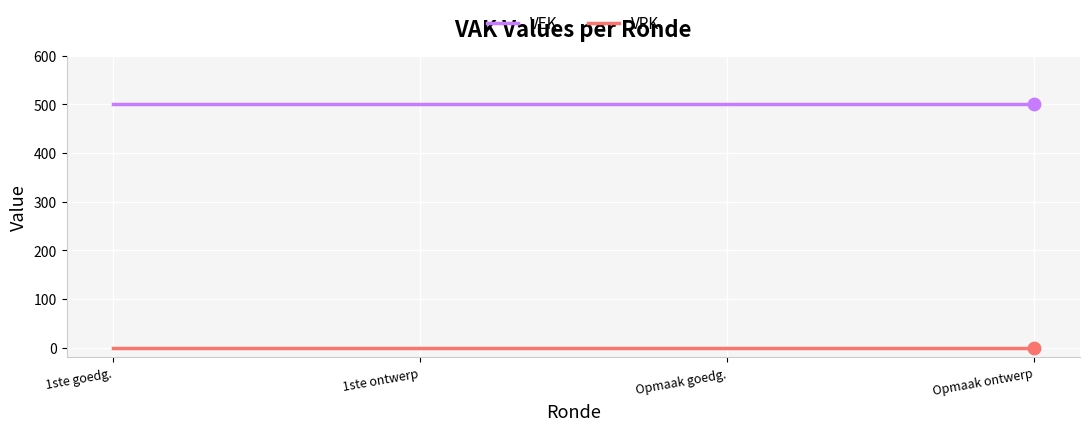

At how many categories does at least one series exceed 386?

4